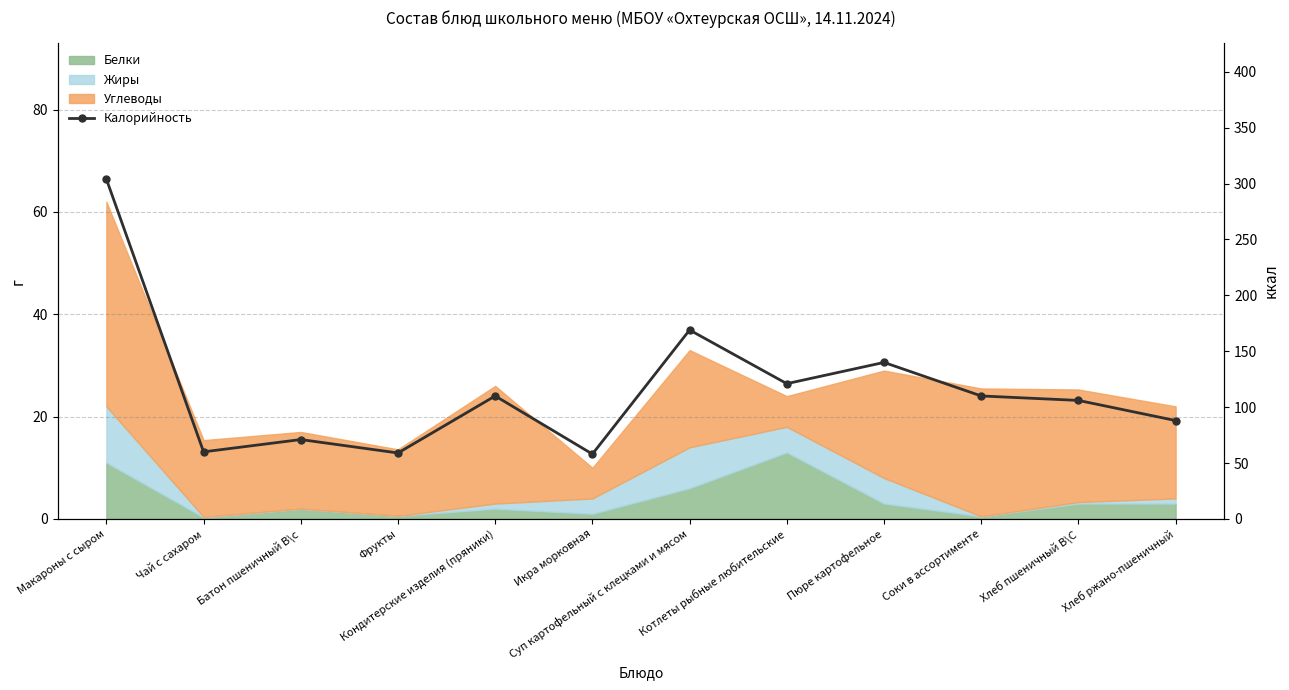

True or false: the data shows 145 at Соки в ассортименте.

False